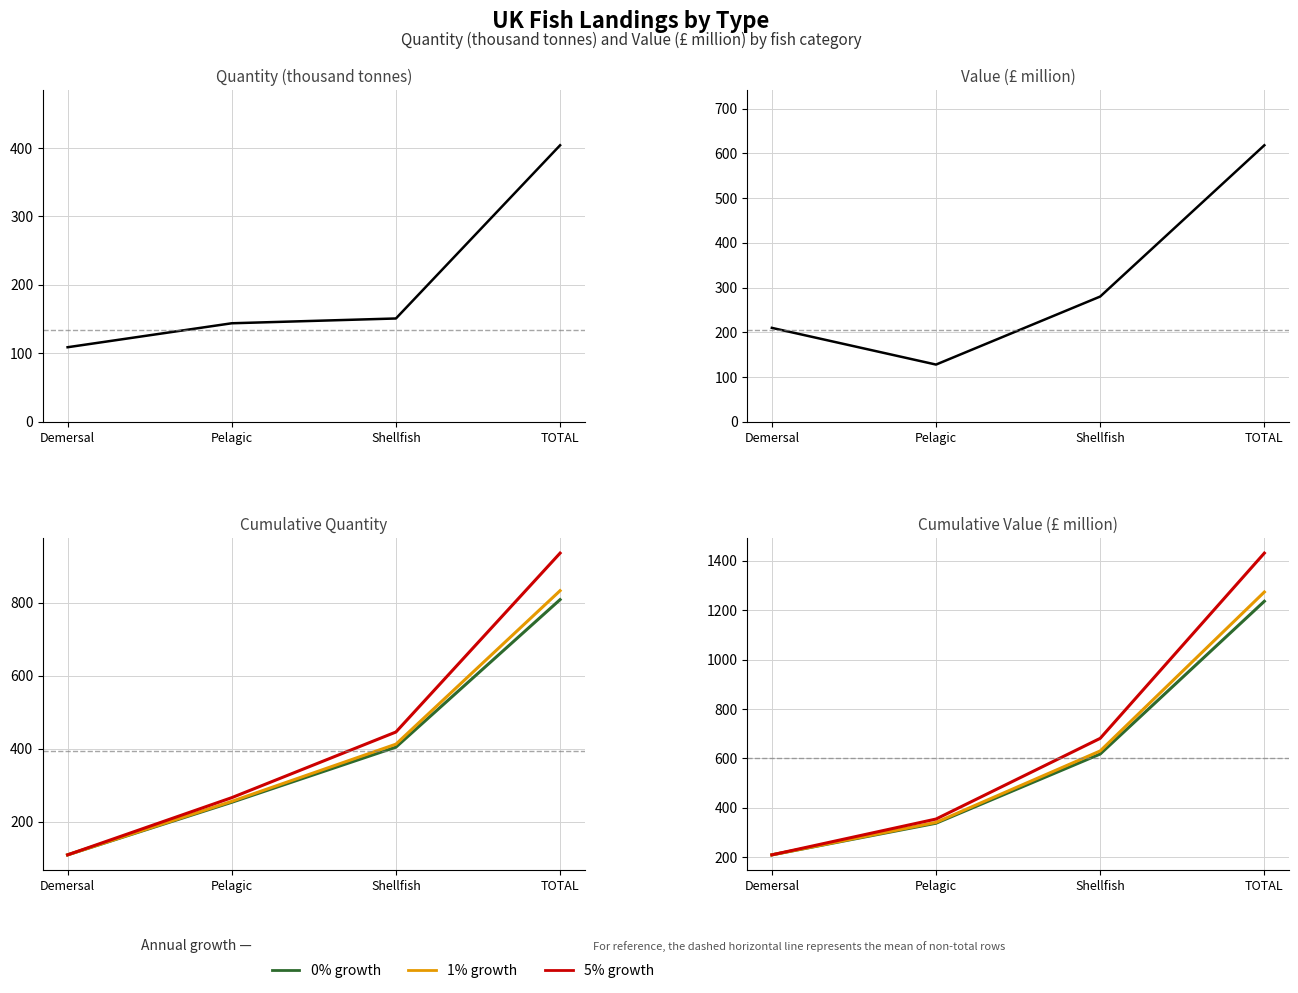

What is the difference between the Value (£ million) values at Demersal and Pelagic?

82.0